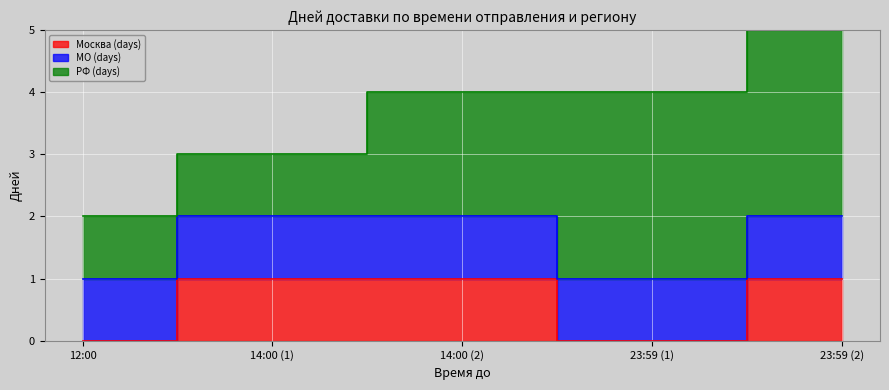

True or false: Москва (days) and МО (days) cross at least once.

False